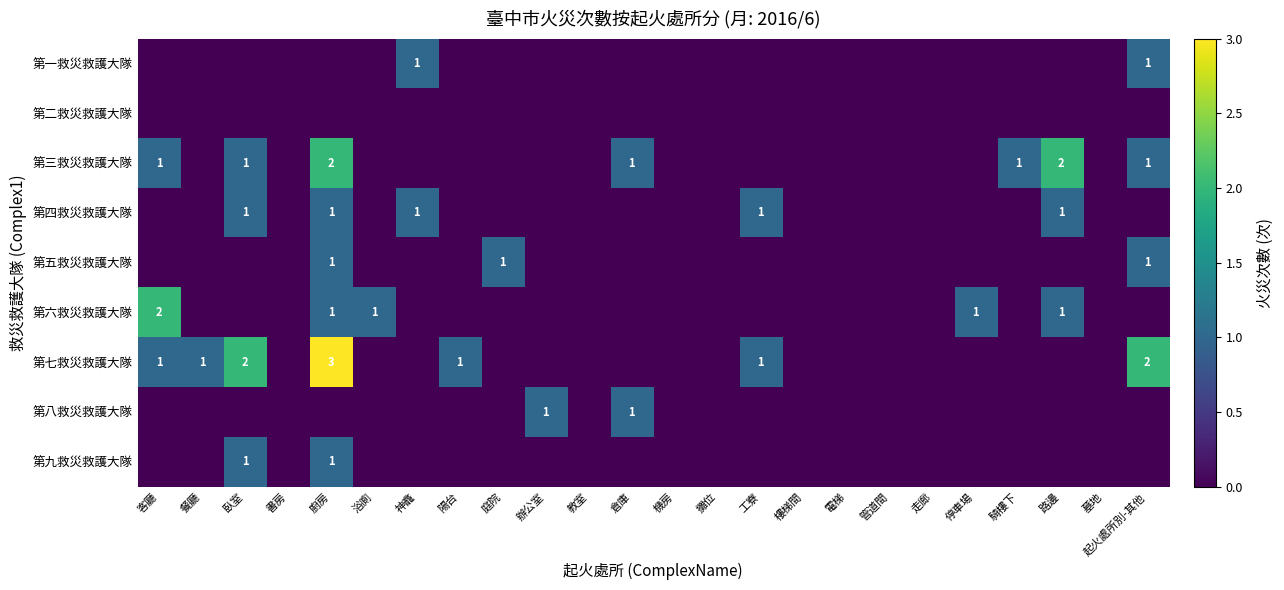

Which has a higher value, 教室 or 浴廁?

教室